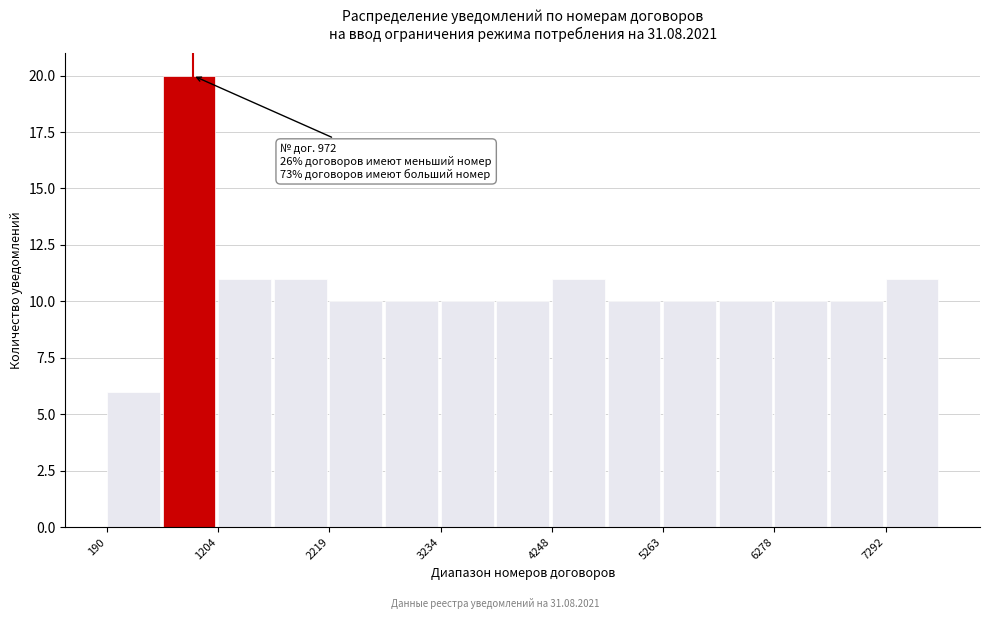

Around what value on the x-axis is the tallest bar? Give the approximate position of its centre, as read against the axis.

1000